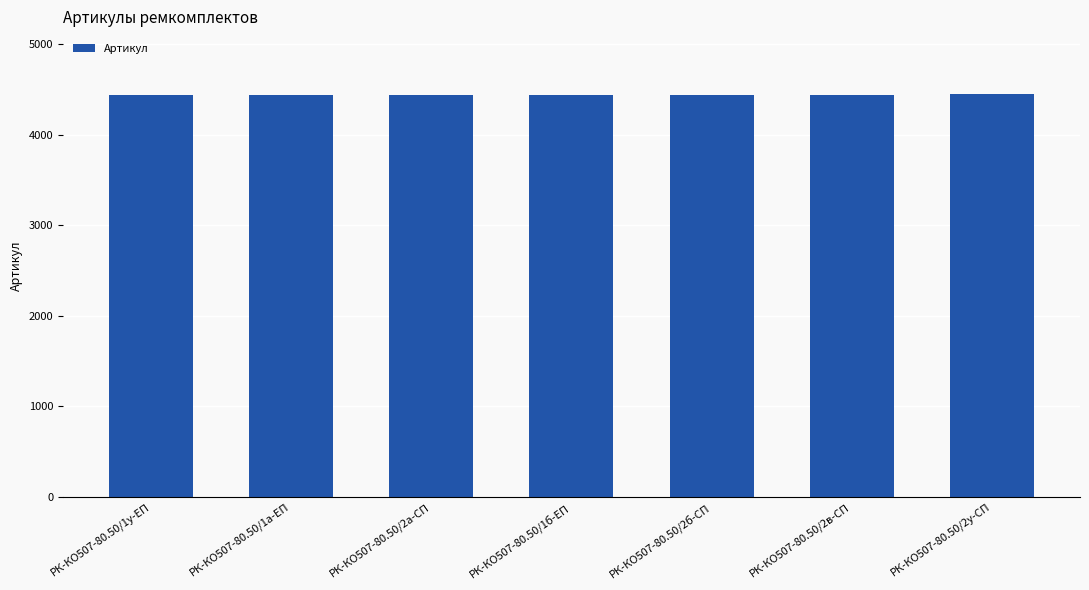

What is the label of the 2nd bar from the right?

РК-КО507-80.50/2в-СП